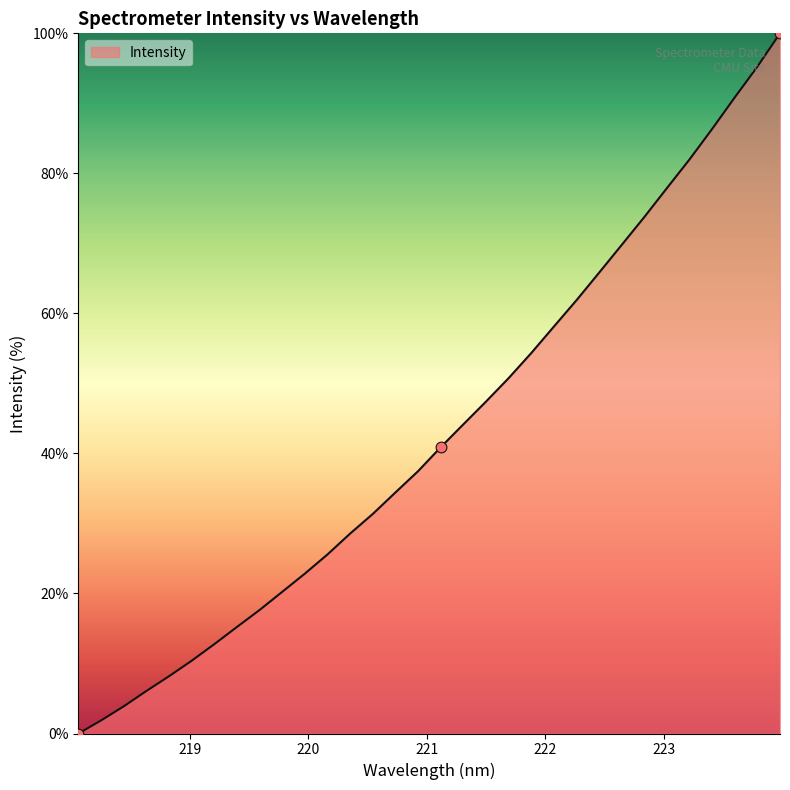

What is the greatest value displayed?

100.0